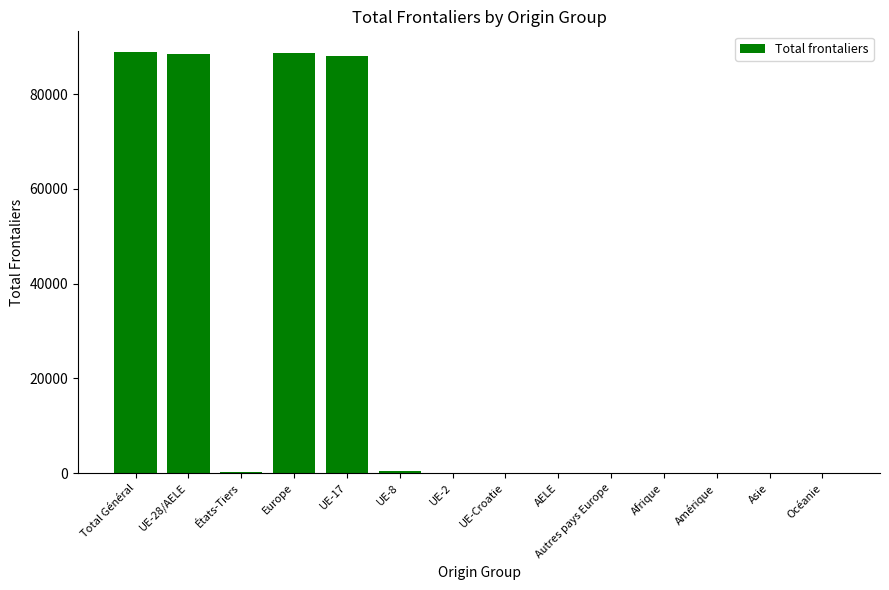

What value does the data have at UE-17?

88029